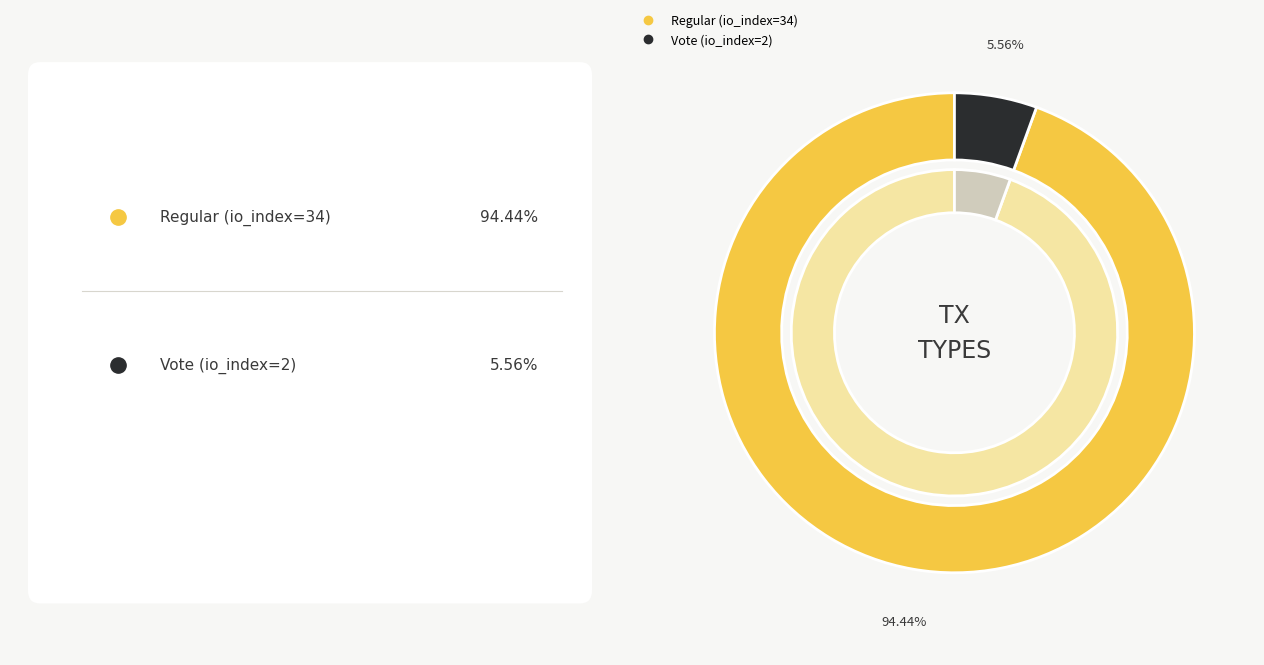

What is the majority slice?

Regular (io_index=34)